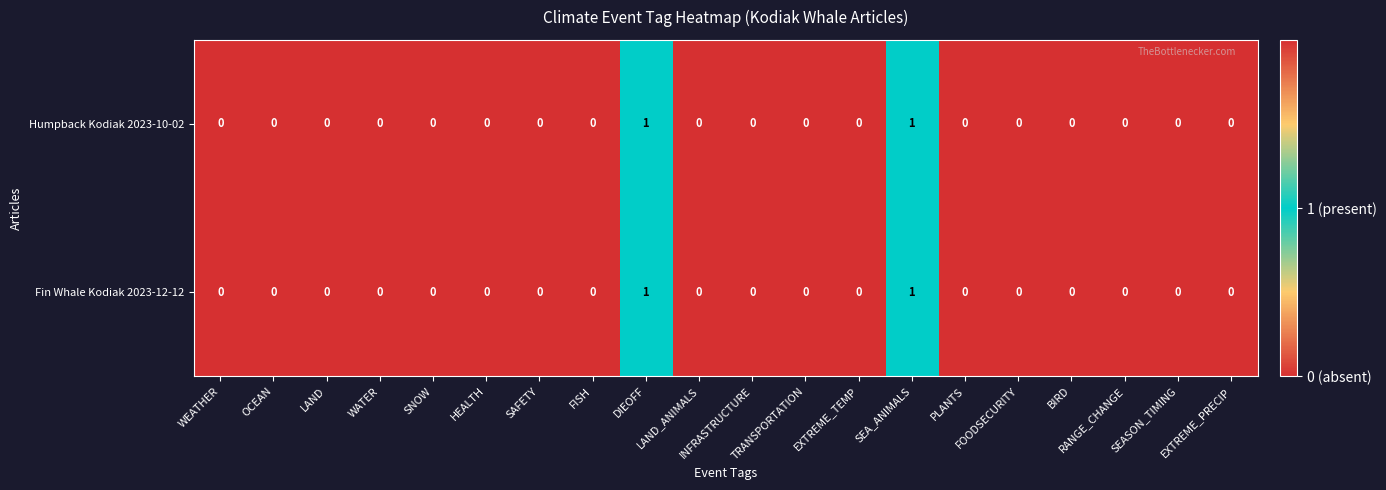

Which series has the widest spread of values?

Humpback Kodiak 2023-10-02